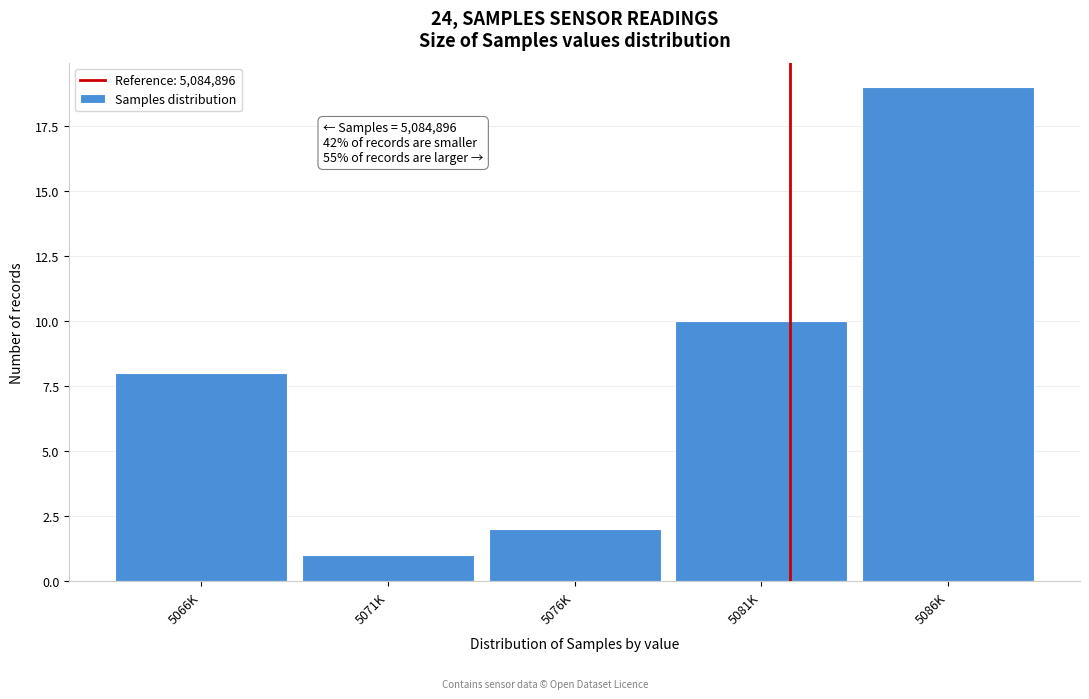

Reading left to right, list all the values displayed in this chart.

5066K=8	5071K=1	5076K=2	5081K=10	5086K=19